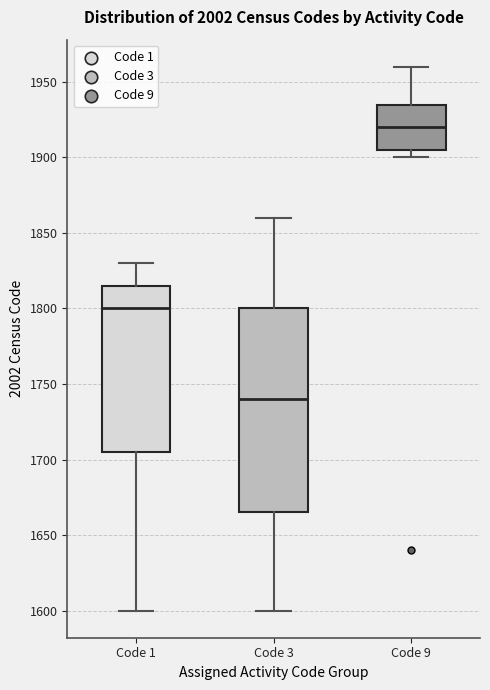

Reading left to right, transcribe this box plot: for each box, give where its median line is, the range the box spans, and where its two whiskers end, as read against the y-axis. The values are not printed on the chart, so give them approximately, as read against the axis.

Code 1: median 1800, box 1705 to 1815, whiskers 1600 to 1830
Code 3: median 1740, box 1665 to 1800, whiskers 1600 to 1860
Code 9: median 1920, box 1905 to 1935, whiskers 1900 to 1960